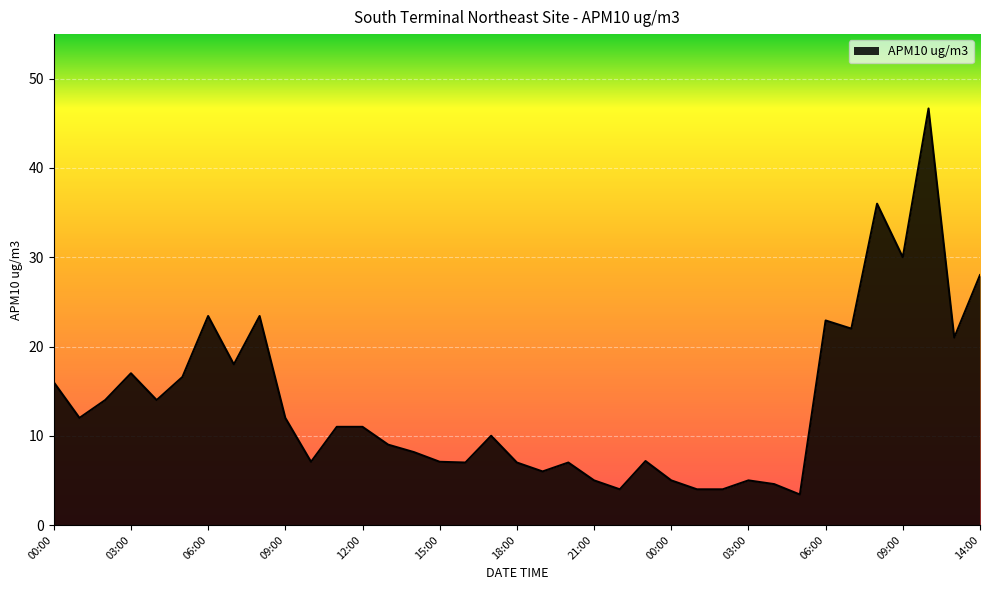

What is the greatest value displayed?

46.7